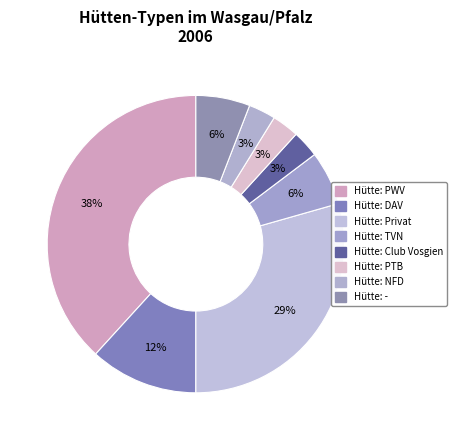

How many slices are in this pie chart?

8